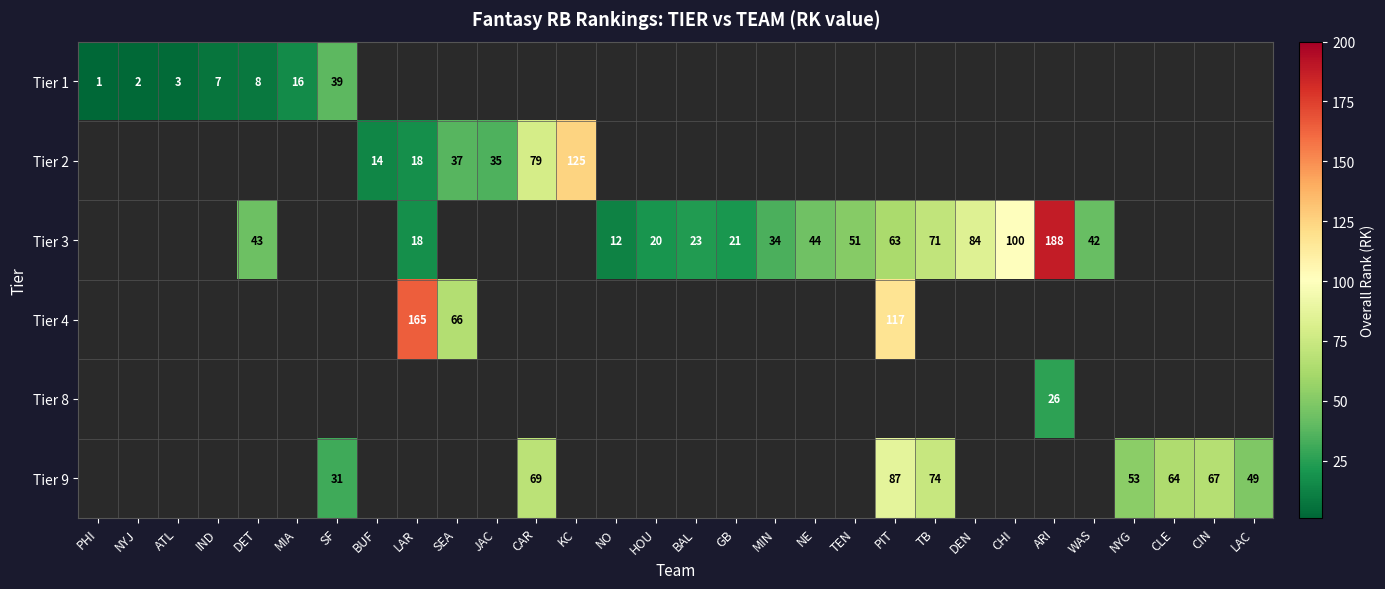

Is it true that Tier 9 equals 67 at CIN?

True